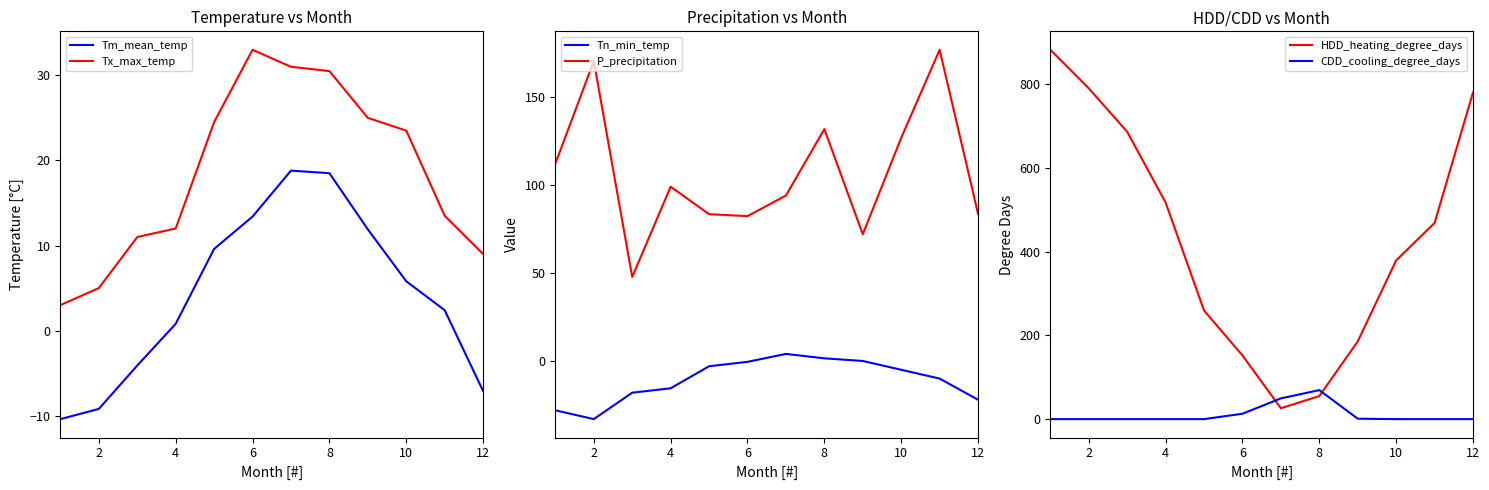

At how many categories does at least one series exceed 324?

7